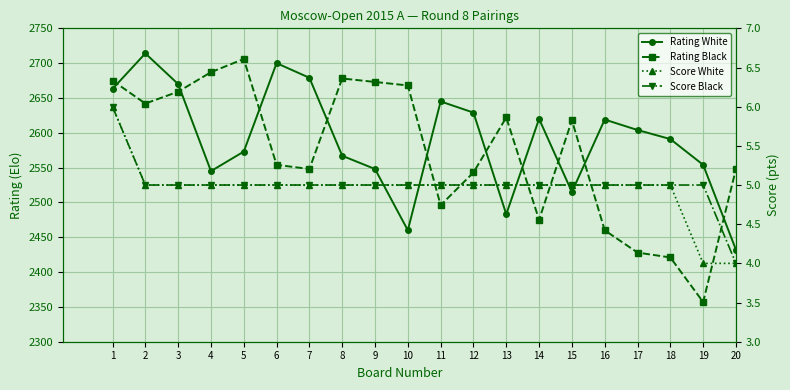

What is the sum of the Score White values at 6 and 12?

10